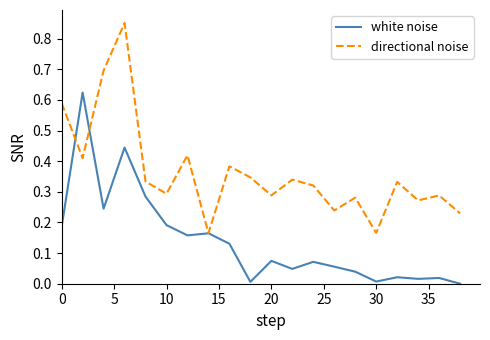

List the series in order of their overall mean, highest first.

directional noise, white noise